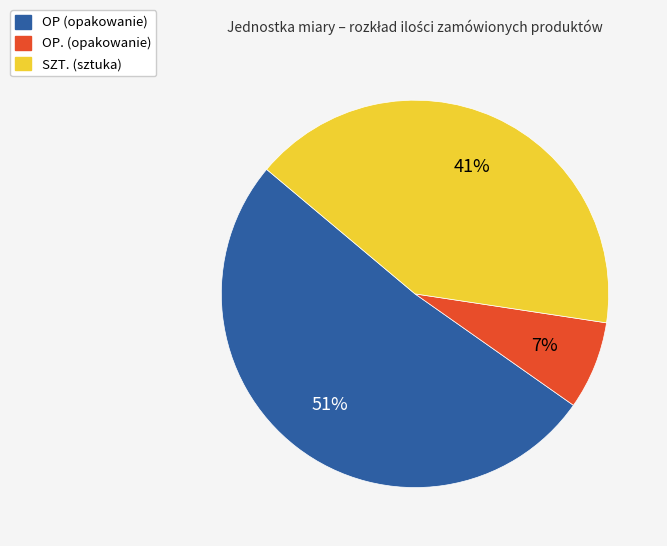

To the nearest percent, what is the average slice percentage?

33%